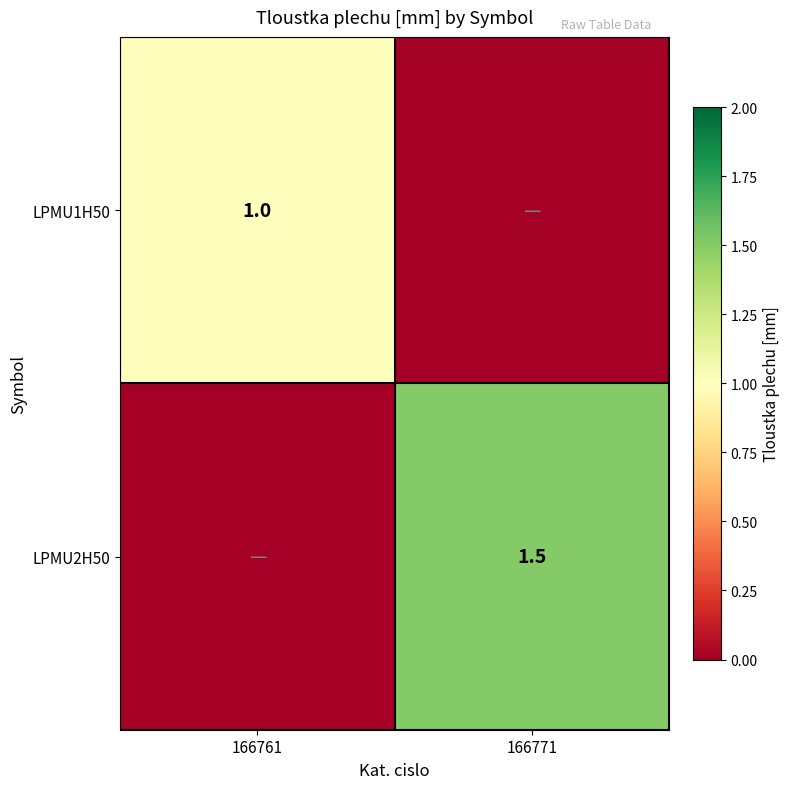

Is it true that LPMU2H50 equals 1.5 at 166771?

True